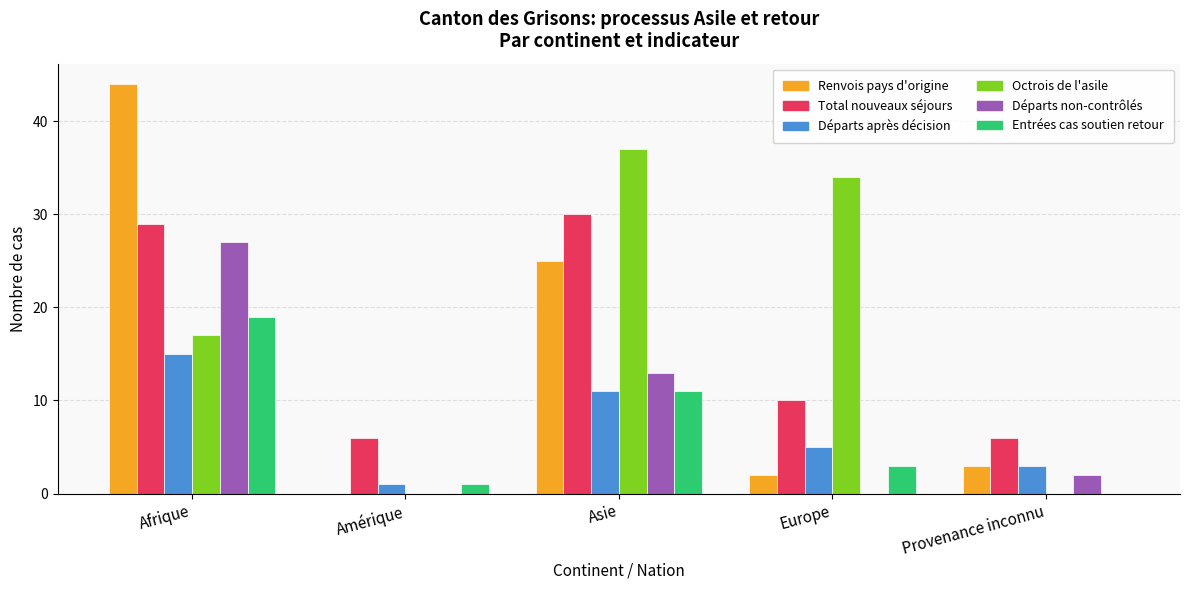

What is the total value across all series at Provenance inconnu?

14